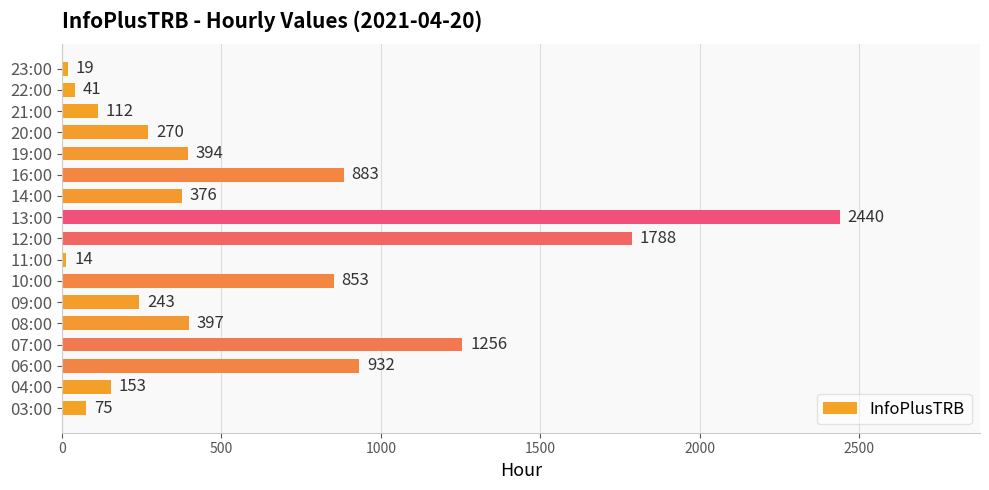

What is the sum of all values?

10246